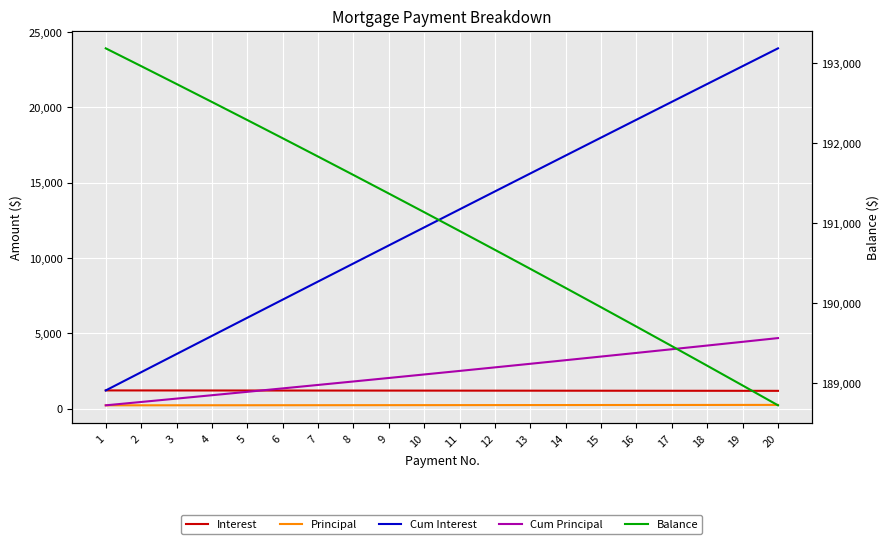

At which category is the sum across all series the highest?

20